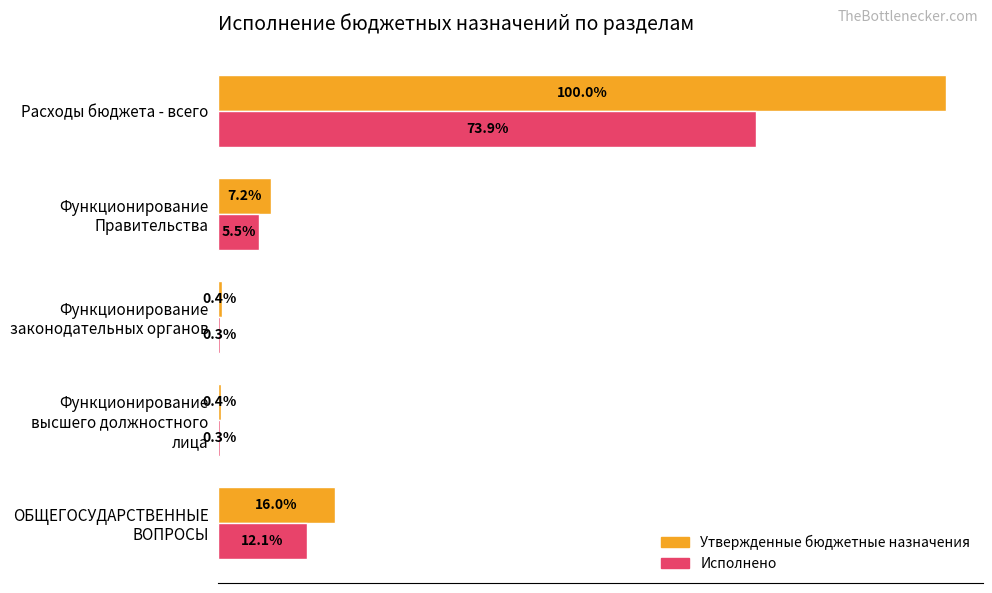

What are all the series names shown in the legend?

Утвержденные бюджетные назначения, Исполнено